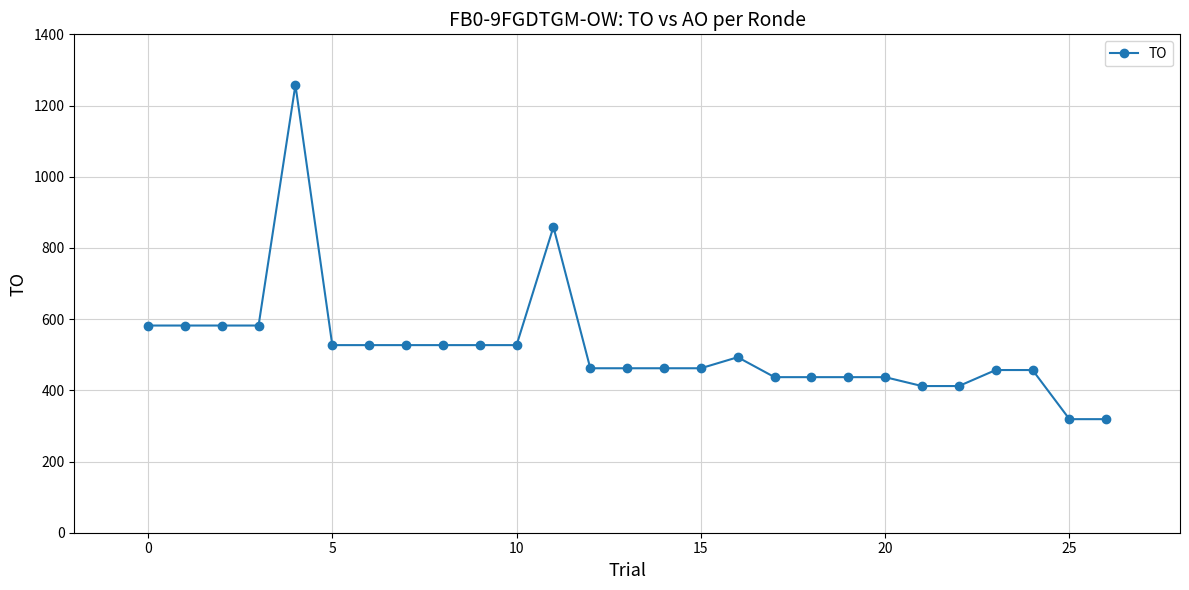

What is the smallest value displayed?

319